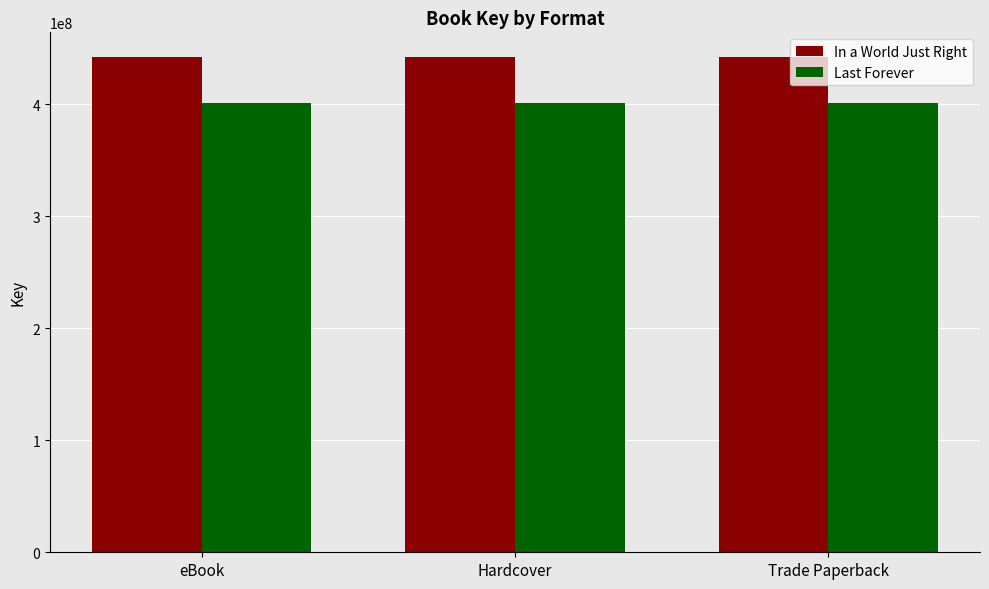

What is the maximum value for Last Forever?

401213200